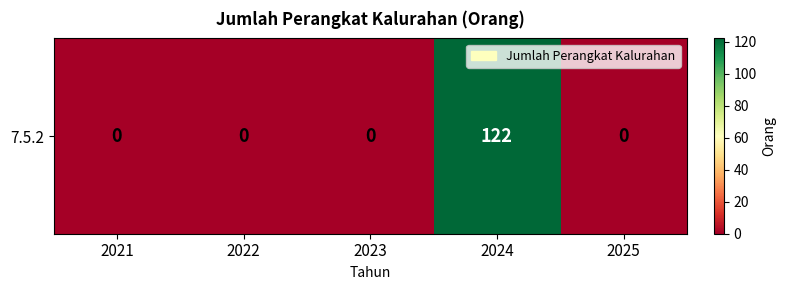

Rank the categories by value from lowest to highest.

2021, 2022, 2023, 2025, 2024